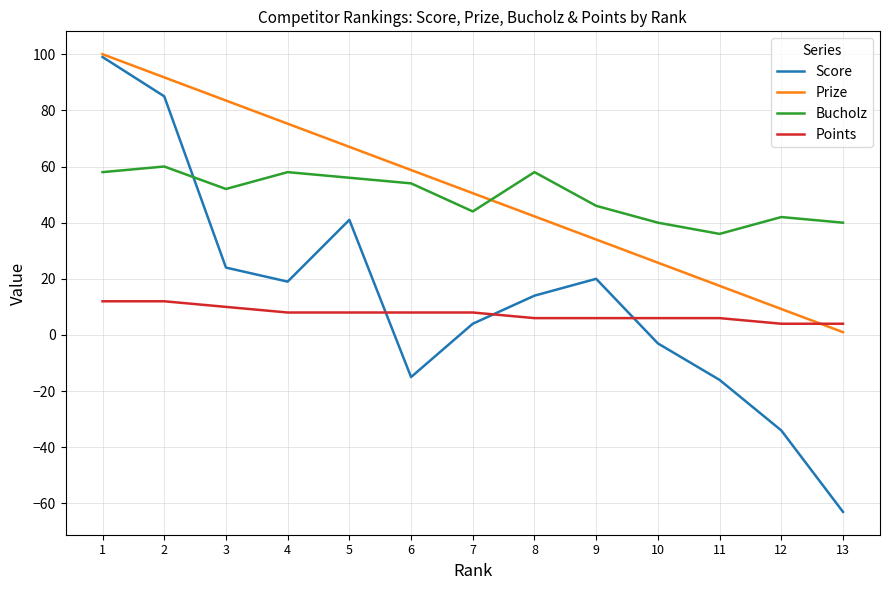

At which label does Bucholz reach its minimum?

11